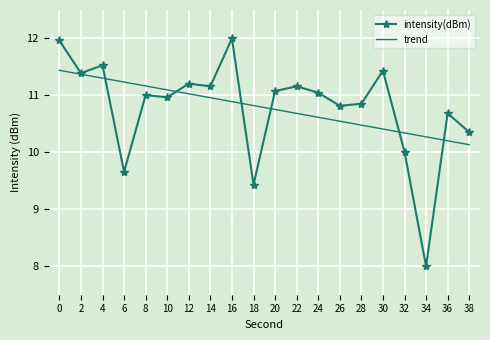

Which label corresponds to the smallest value in the chart?

34